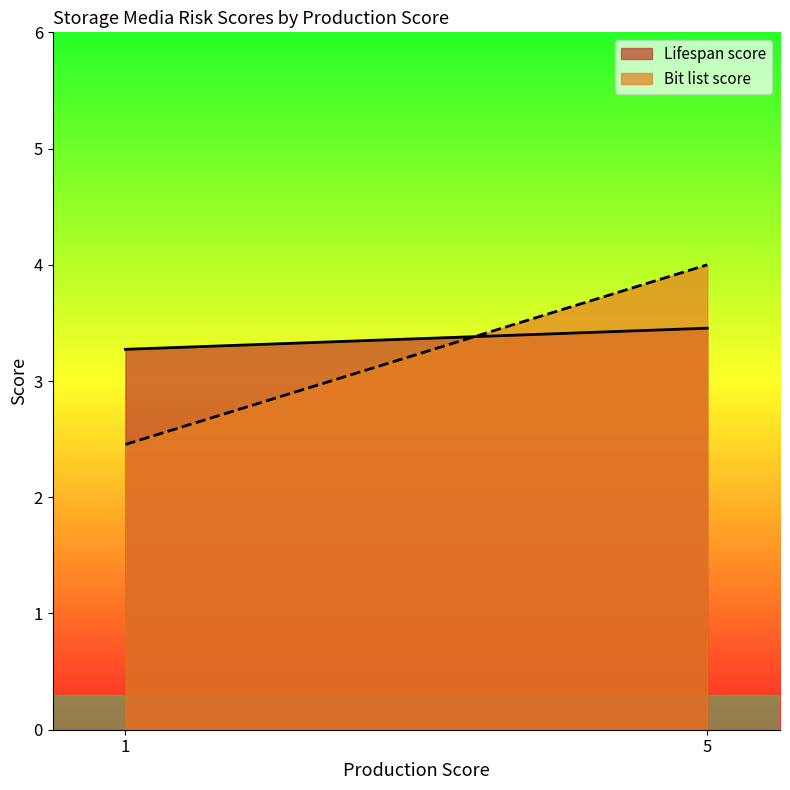

Which series has the largest total across all categories?

Lifespan score